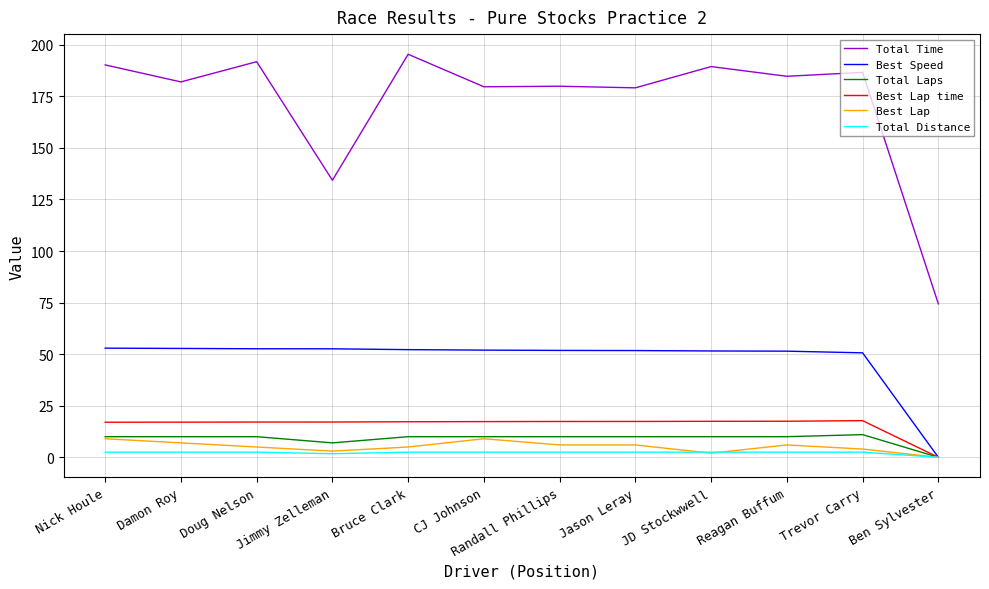

What position from the right is Reagan Buffum?

3